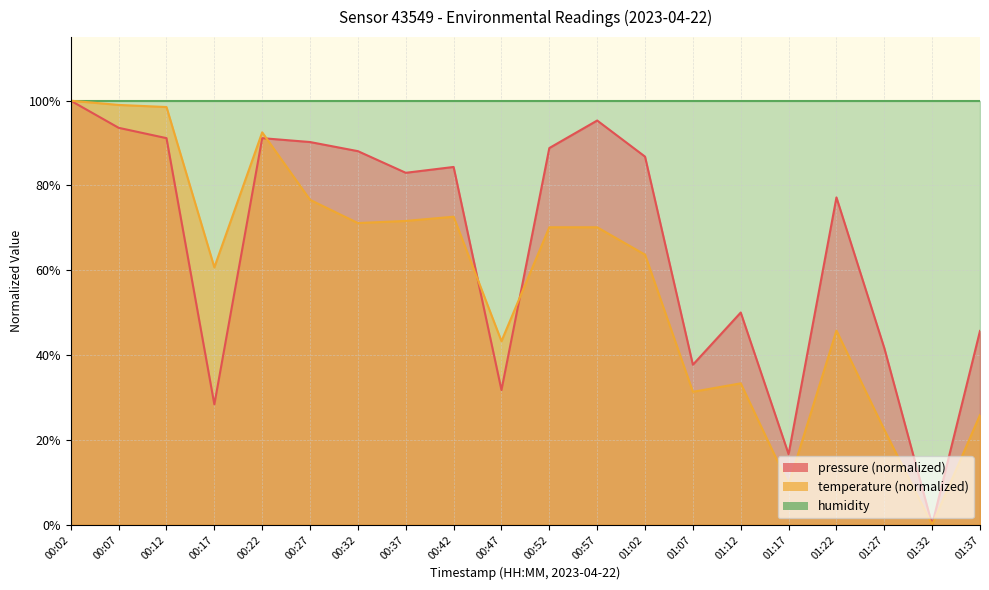

List the labels in order of pressure value, smallest first.

01:32, 01:17, 00:17, 00:47, 01:07, 01:27, 01:37, 01:12, 01:22, 00:37, 00:42, 01:02, 00:32, 00:52, 00:27, 00:12, 00:22, 00:07, 00:57, 00:02